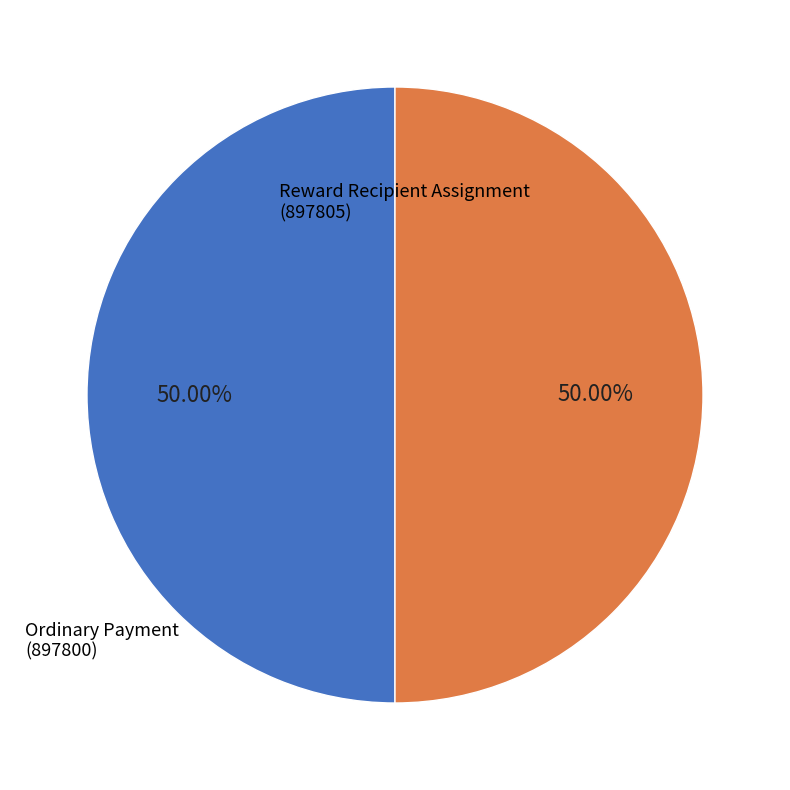

Count the number of slices in the pie.

2